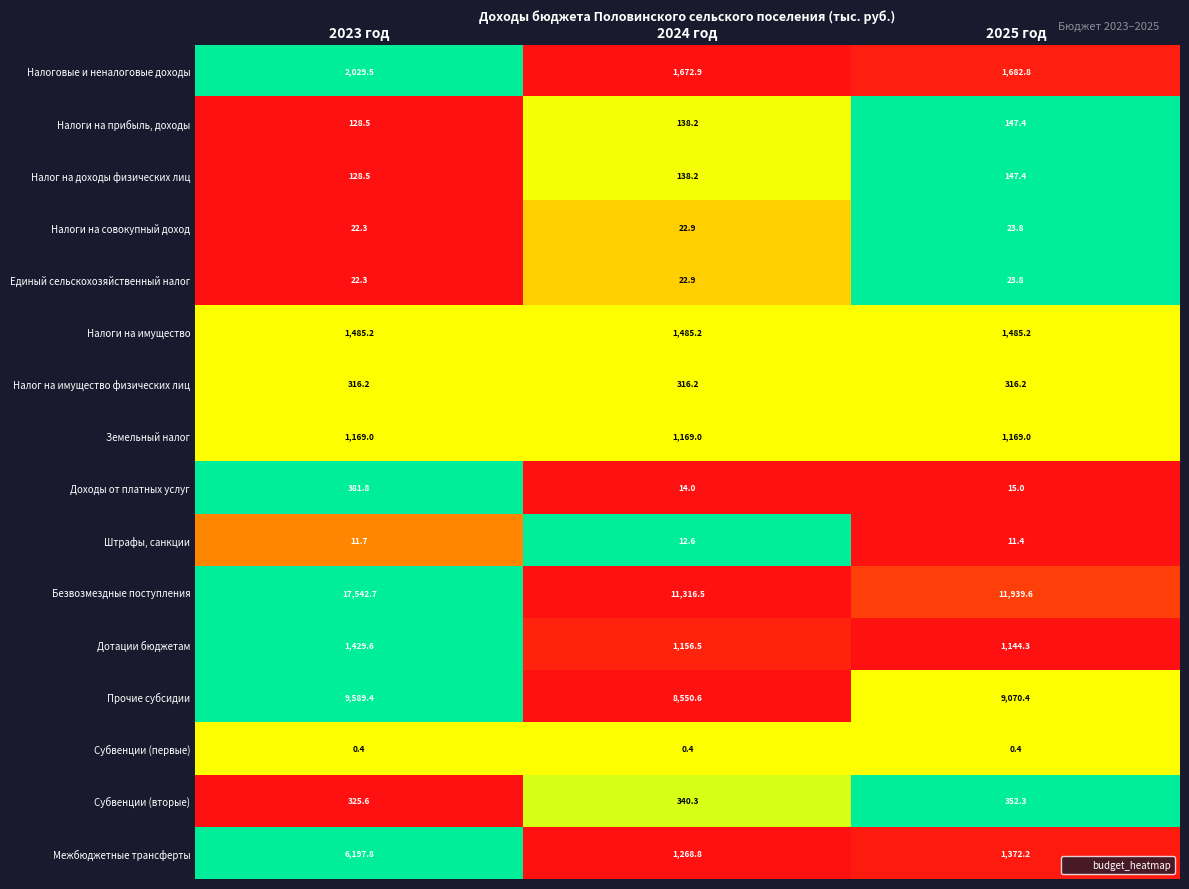

What is the difference between the highest and lowest values at 2024 год?

11316.1